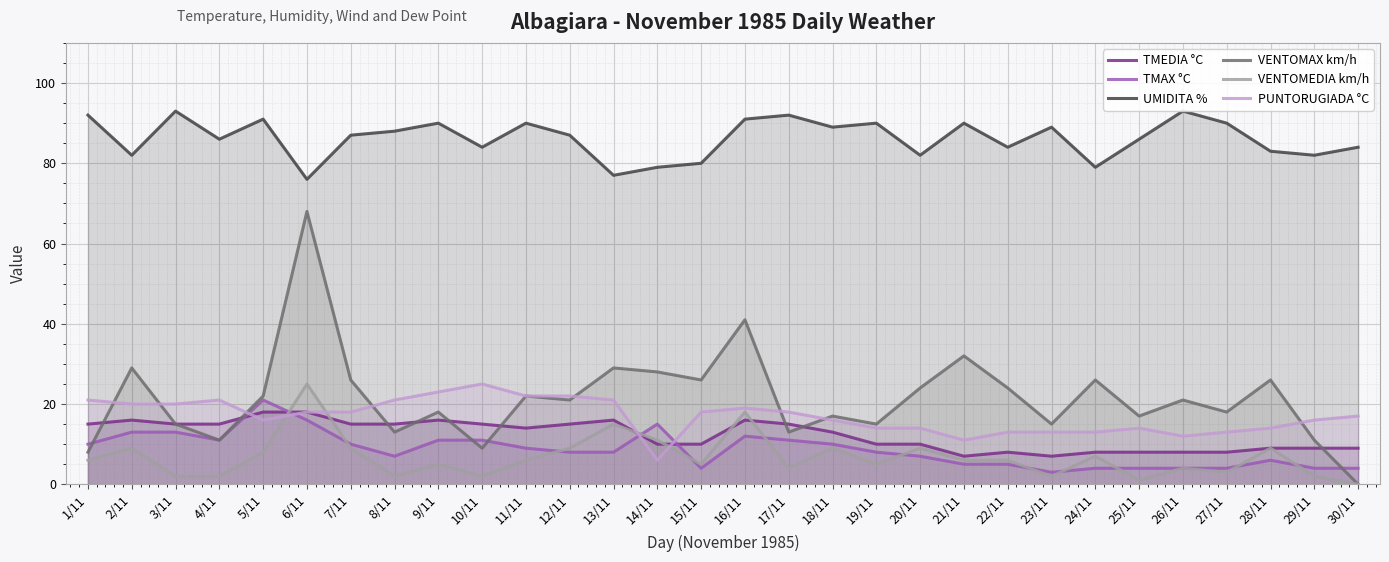

Does the chart display data point markers on the line(s)?

No